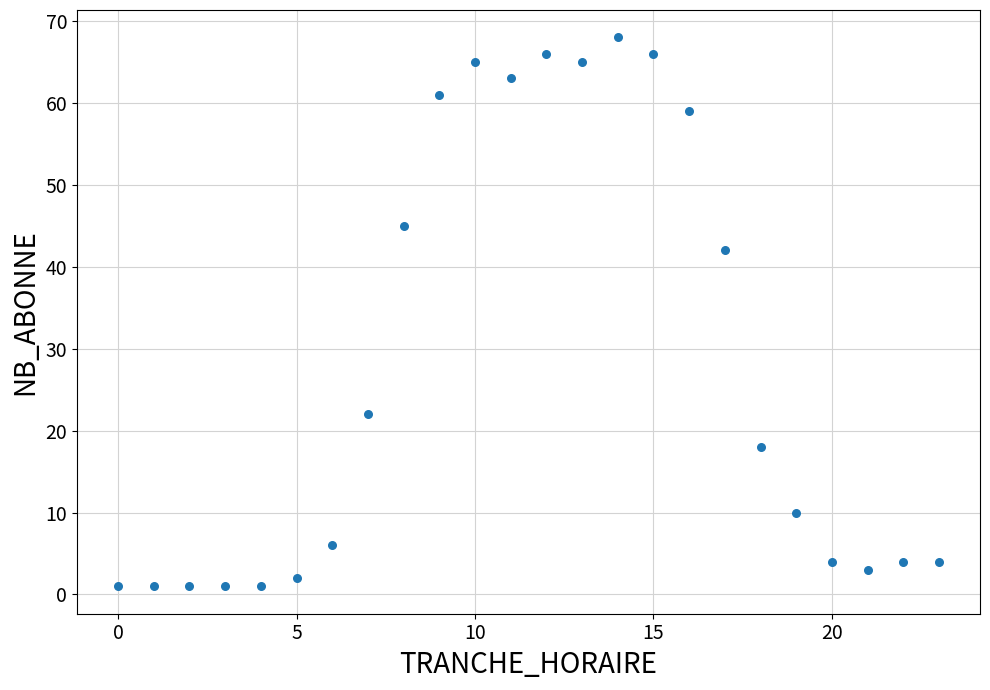

What is the range of X values (max minus min)?

23